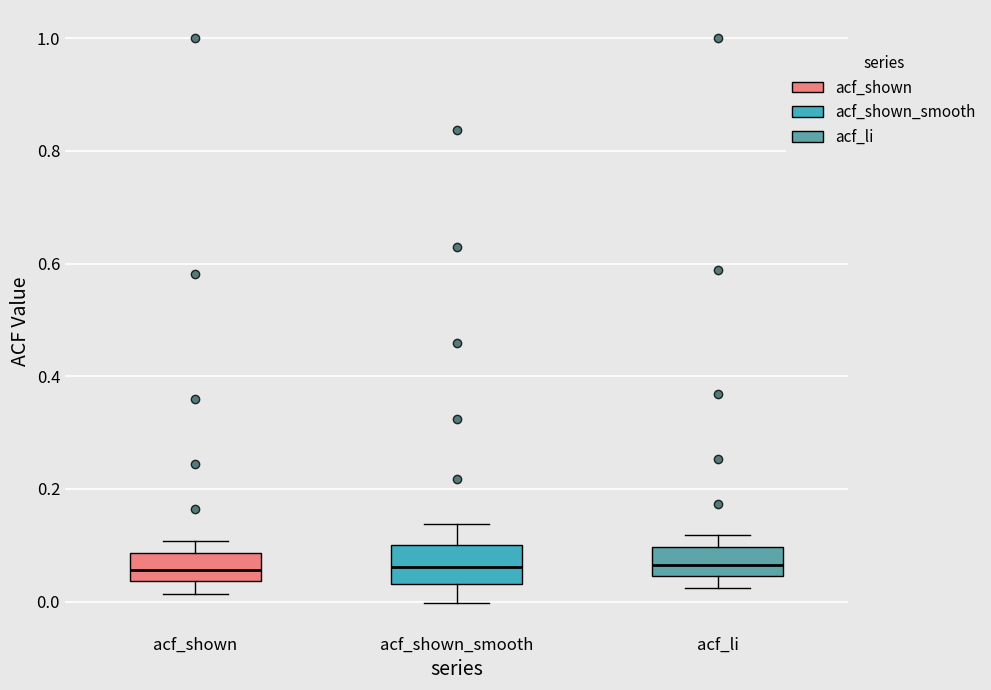

Reading left to right, read every box against the y-axis: the position of its median line, the range the box covers, and the ends of its whiskers. The values are not printed on the chart, so give them approximately, as read against the axis.

acf_shown: median 0.06, box 0.04 to 0.08, whiskers 0.02 to 0.10
acf_shown_smooth: median 0.06, box 0.04 to 0.10, whiskers 0.00 to 0.14
acf_li: median 0.06, box 0.04 to 0.10, whiskers 0.02 to 0.12